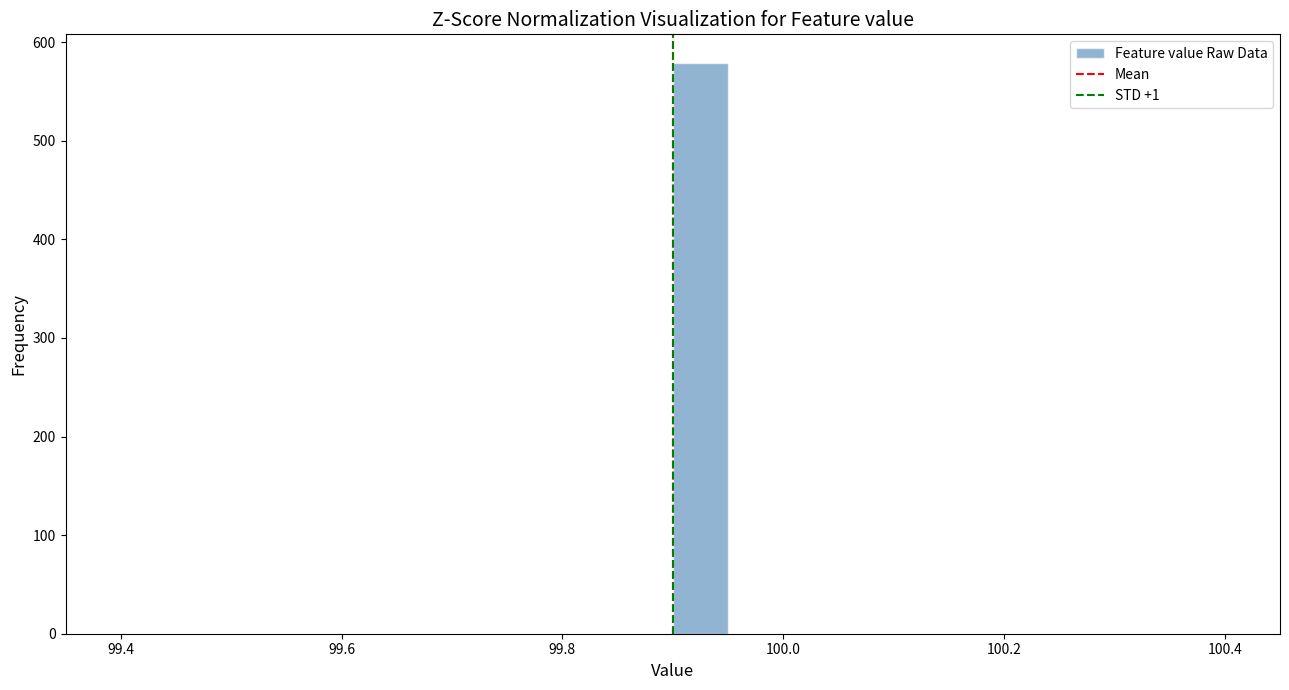

Read against the x-axis, roughly where is the centre of the tallest bar?

99.92